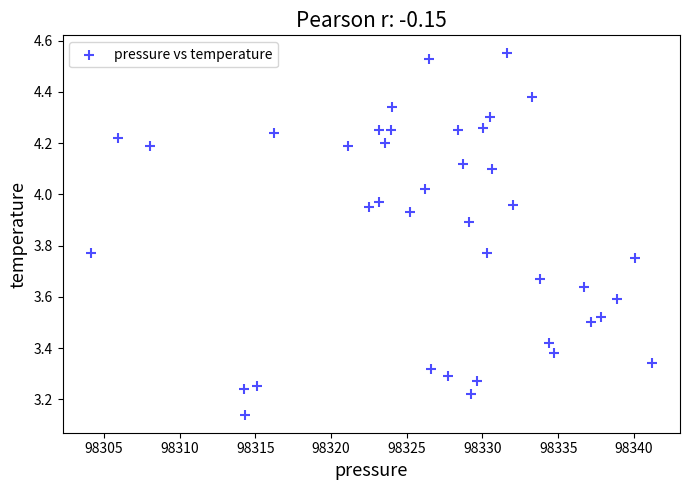

What is the range of X values (max minus min)?

37.1